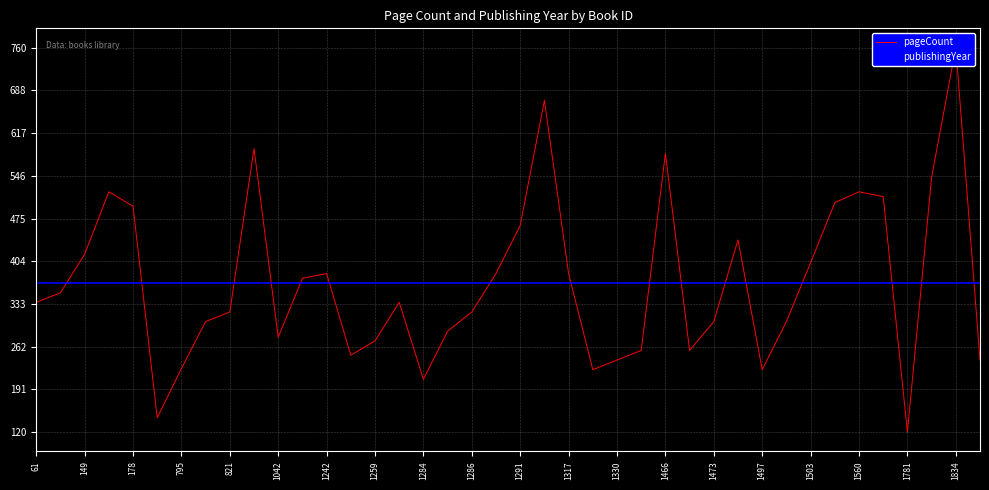

What is the maximum value shown in the chart?

760